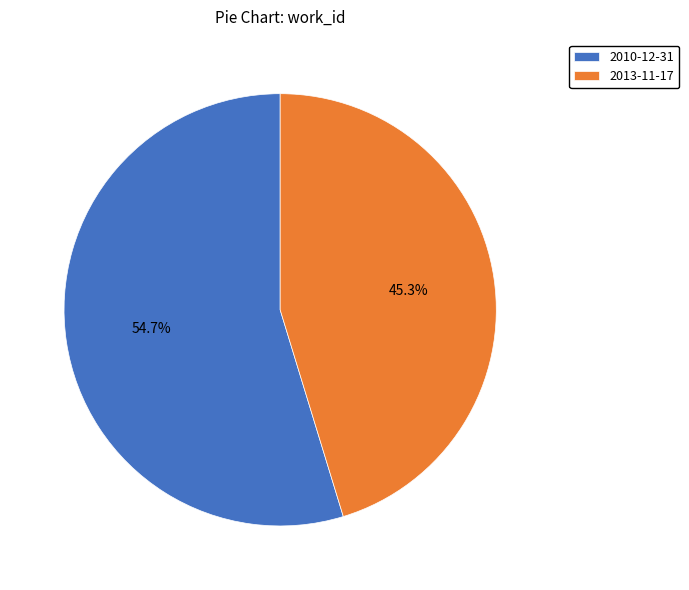

Does 2013-11-17 account for over 50% of the chart?

No